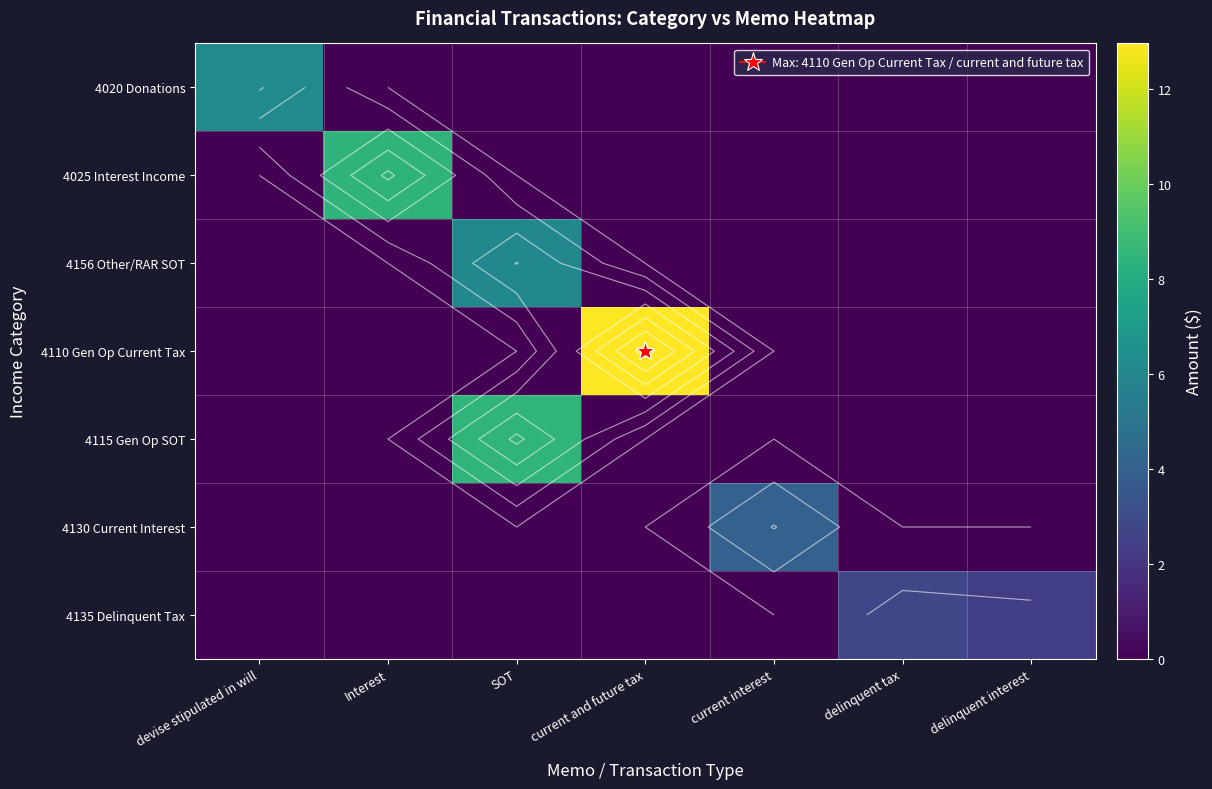

List the series in order of their peak value, highest first.

4110 Gen Op Current Tax, 4115 Gen Op SOT, 4025 Interest Income, 4020 Donations, 4156 Other/RAR SOT, 4130 Current Interest, 4135 Delinquent Tax